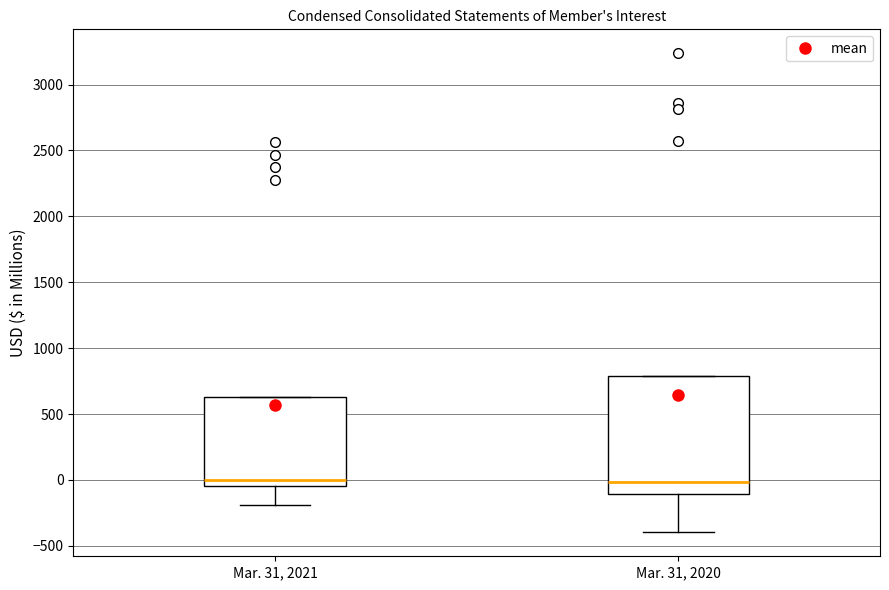

Reading left to right, transcribe this box plot: for each box, give where its median line is, the range the box spans, and where its two whiskers end, as read against the y-axis. The values are not printed on the chart, so give them approximately, as read against the axis.

Mar. 31, 2021: median 0, box -50 to 650, whiskers -200 to 650
Mar. 31, 2020: median 0, box -100 to 800, whiskers -400 to 800